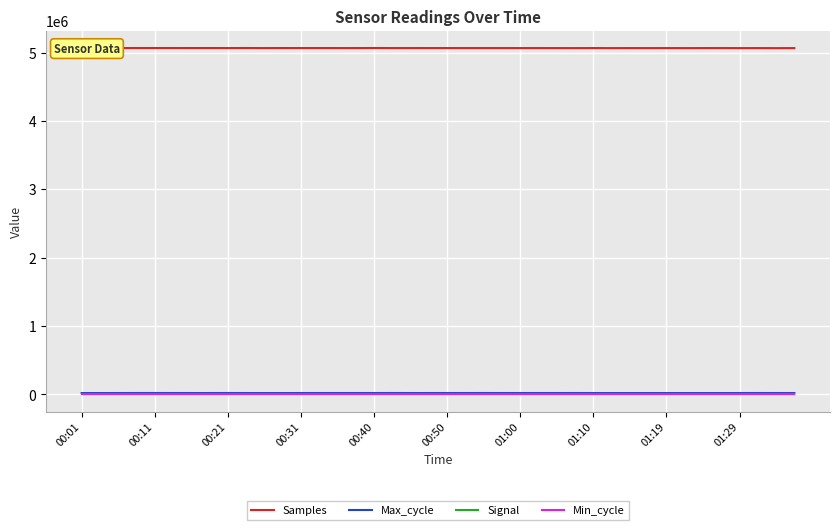

Which series has the widest spread of values?

Samples